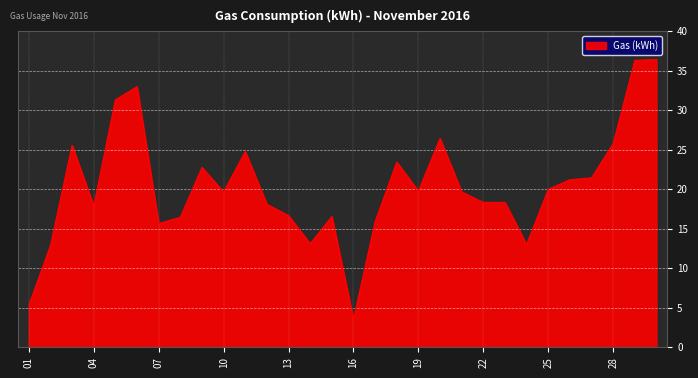

What is the maximum value shown in the chart?

36.4